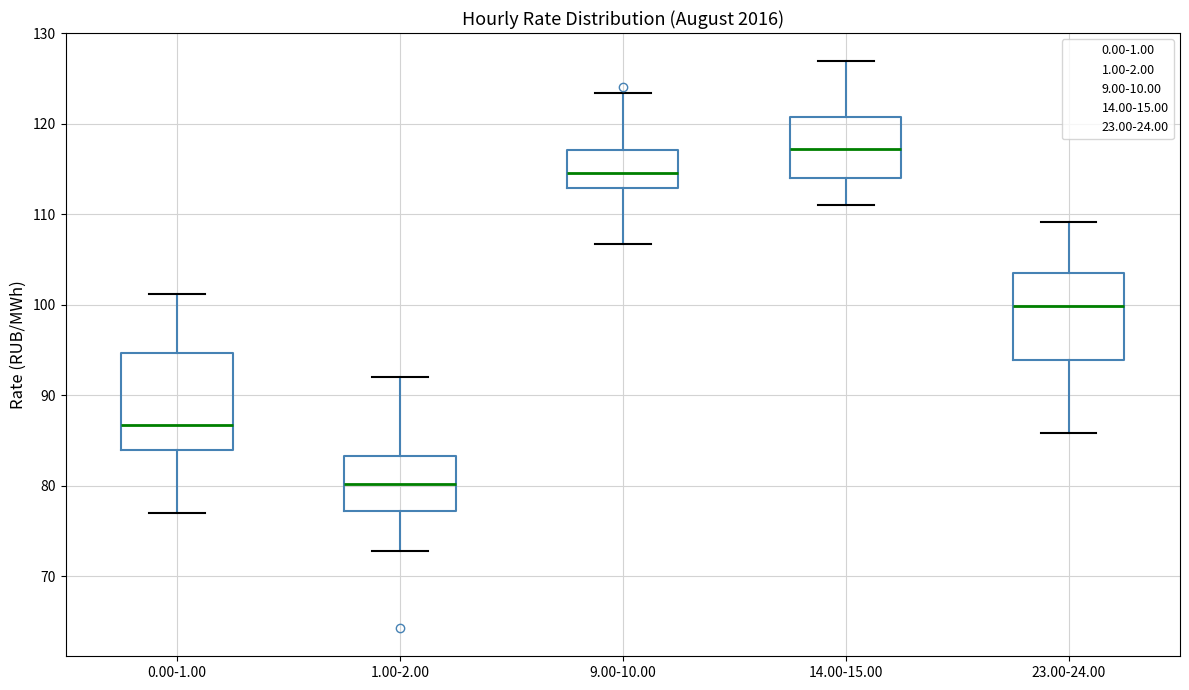

Which box's median line is the lowest?

1.00-2.00